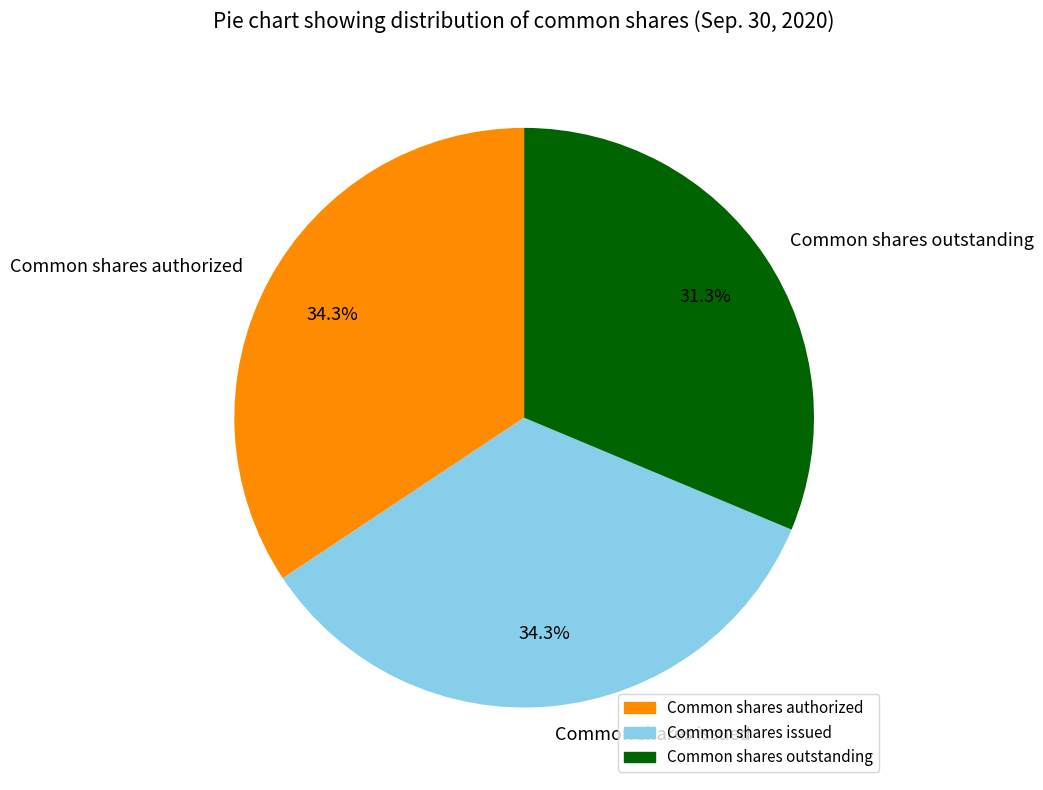

What is the smallest slice in the pie chart?

Common shares outstanding